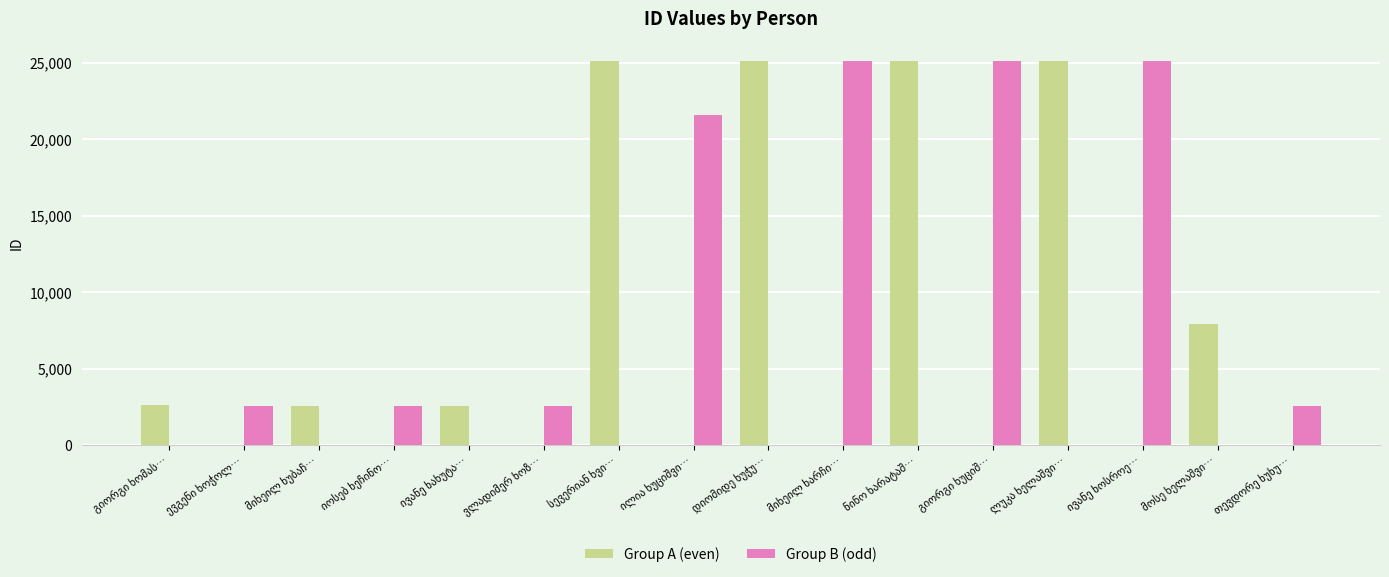

How many categories are shown in the chart?

16